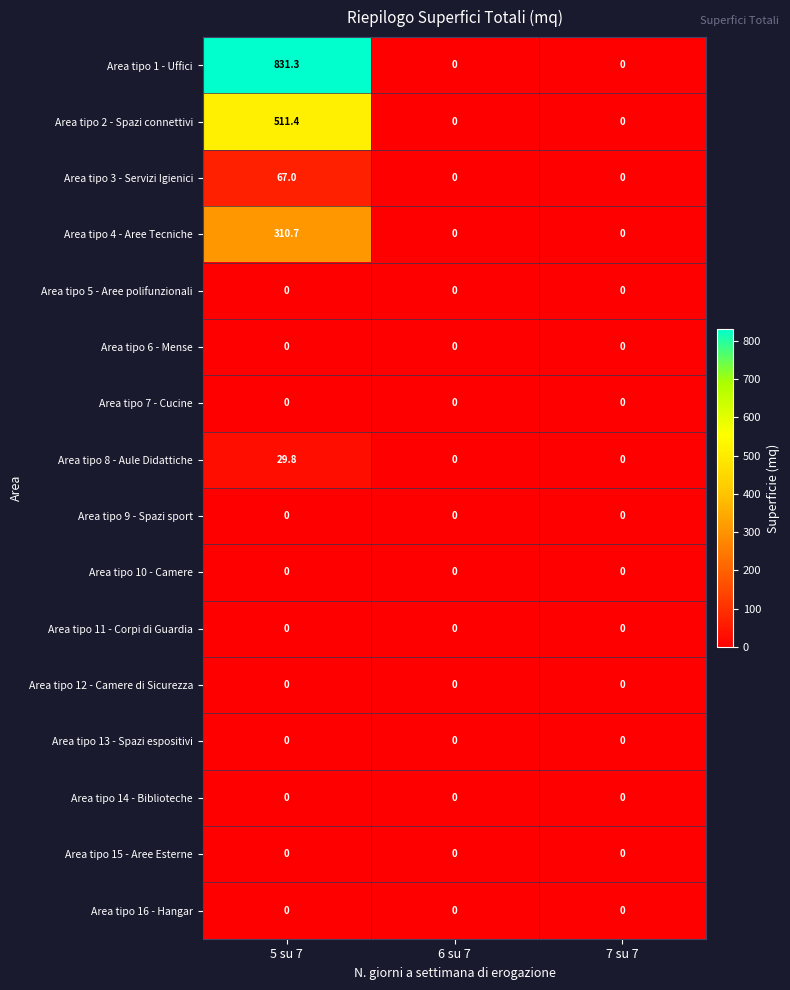

Which series has the largest total across all categories?

Area tipo 1 - Uffici